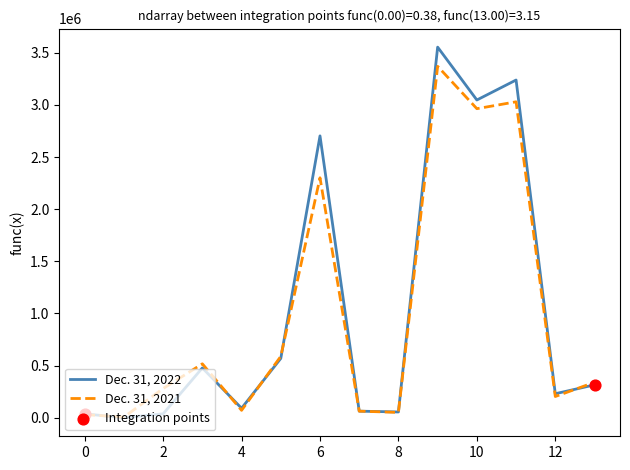

Which series has the largest range (max minus min)?

Dec. 31, 2022